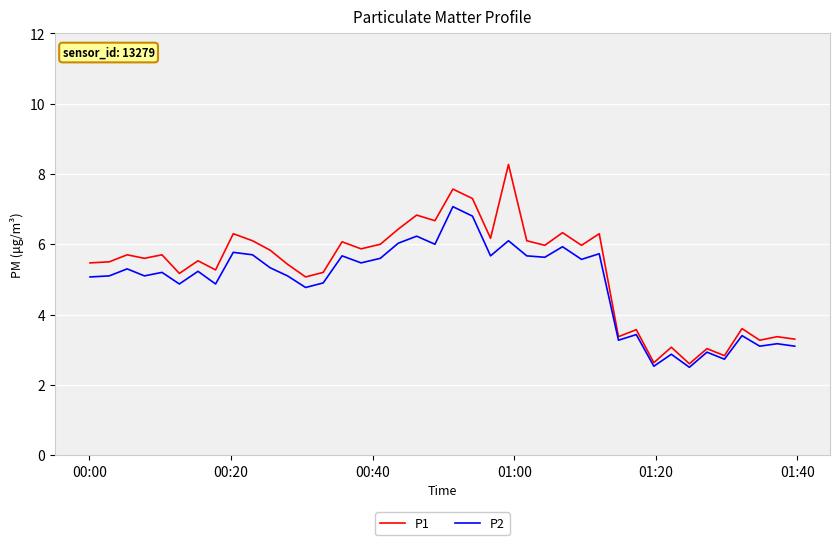

Which series has the largest range (max minus min)?

P1